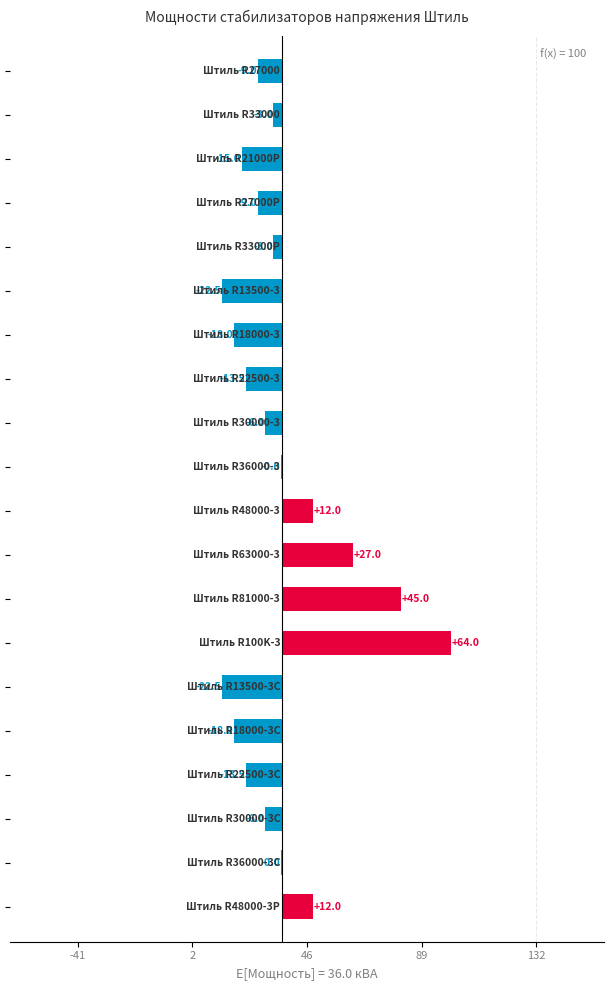

How many negative values are there?

15